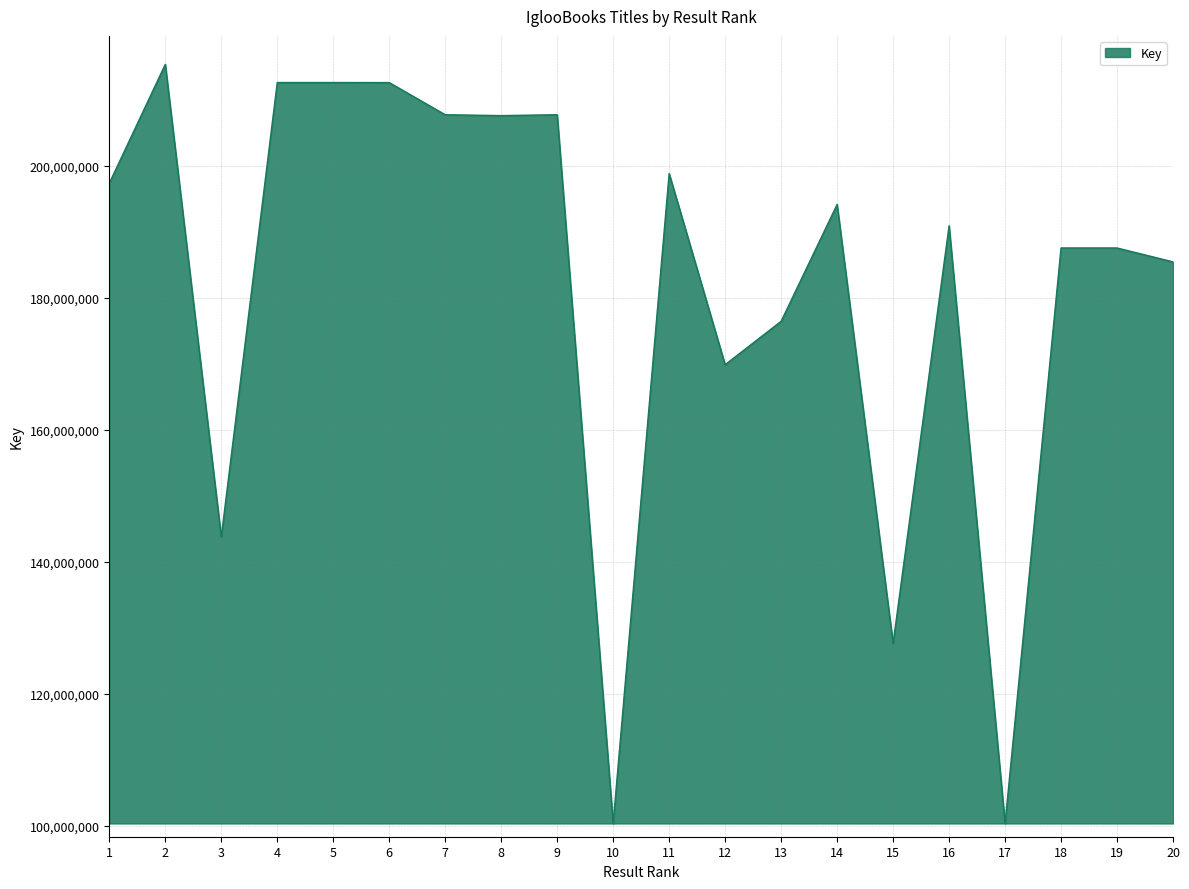

What is the change in value from 1 to 17?

-96985153